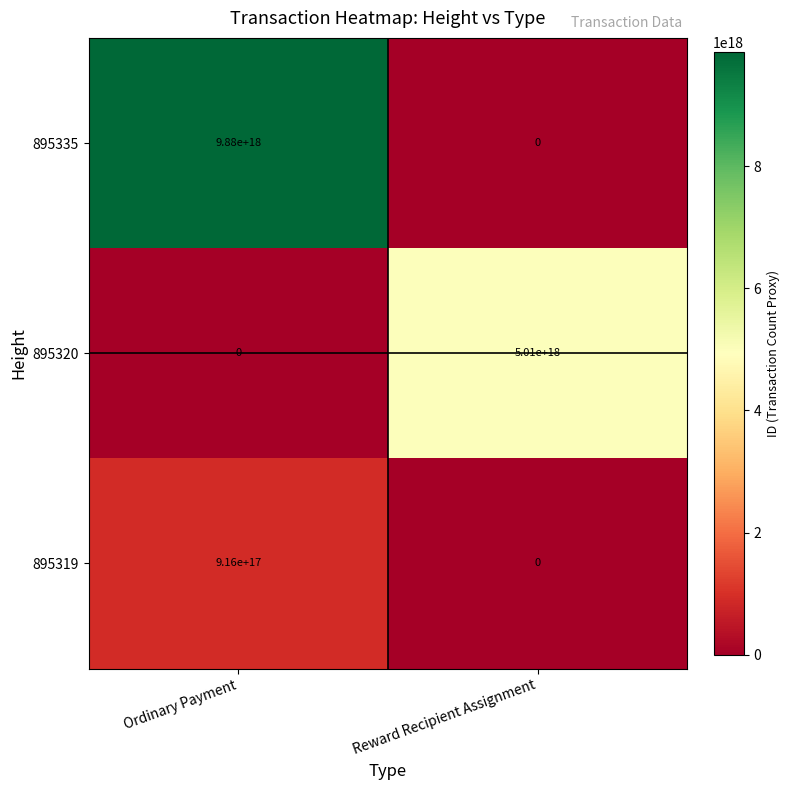

How many series are shown in this chart?

3